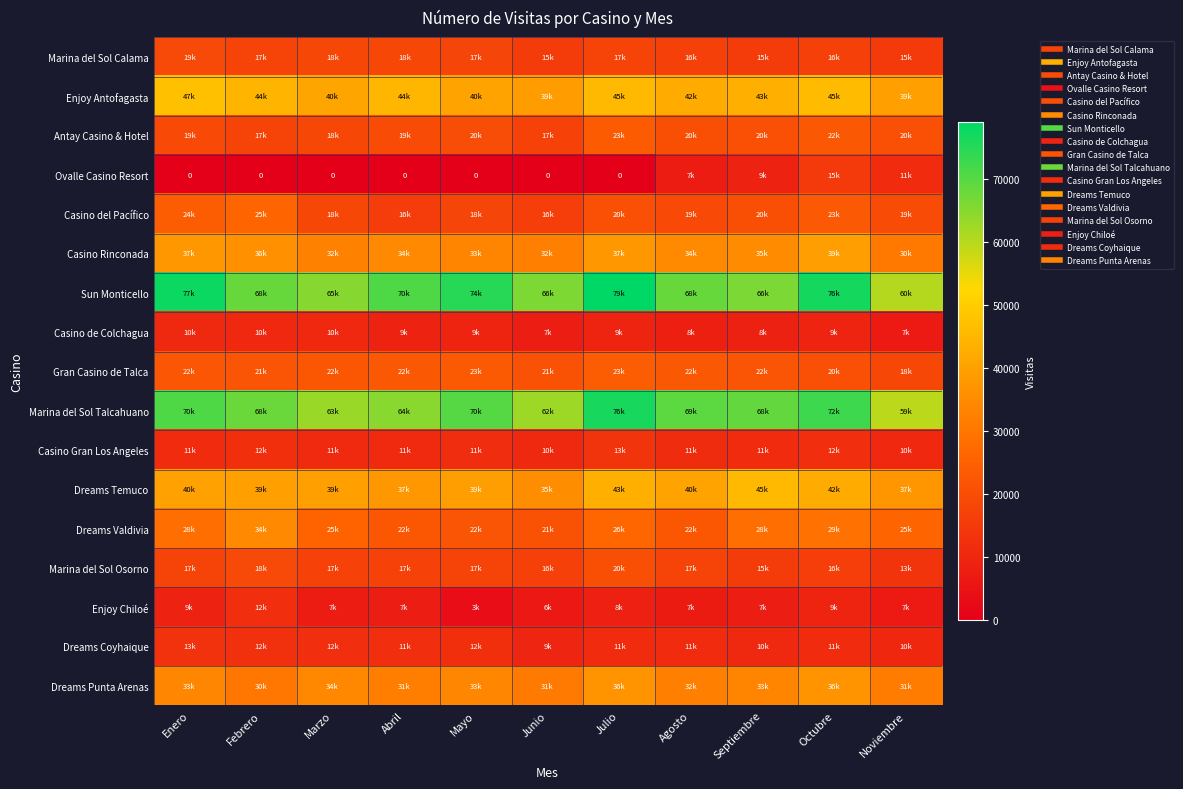

The Casino de Colchagua series shows 11523 at Septiembre. True or false?

False